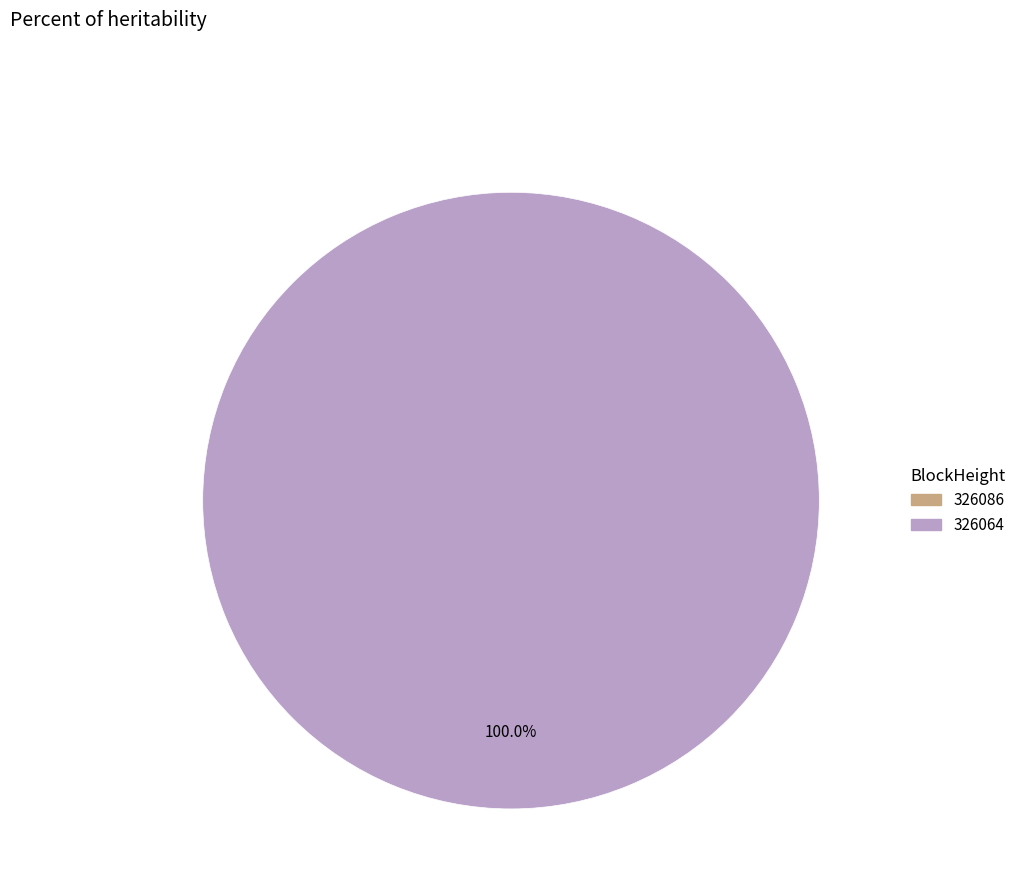

How many slices are in this pie chart?

2